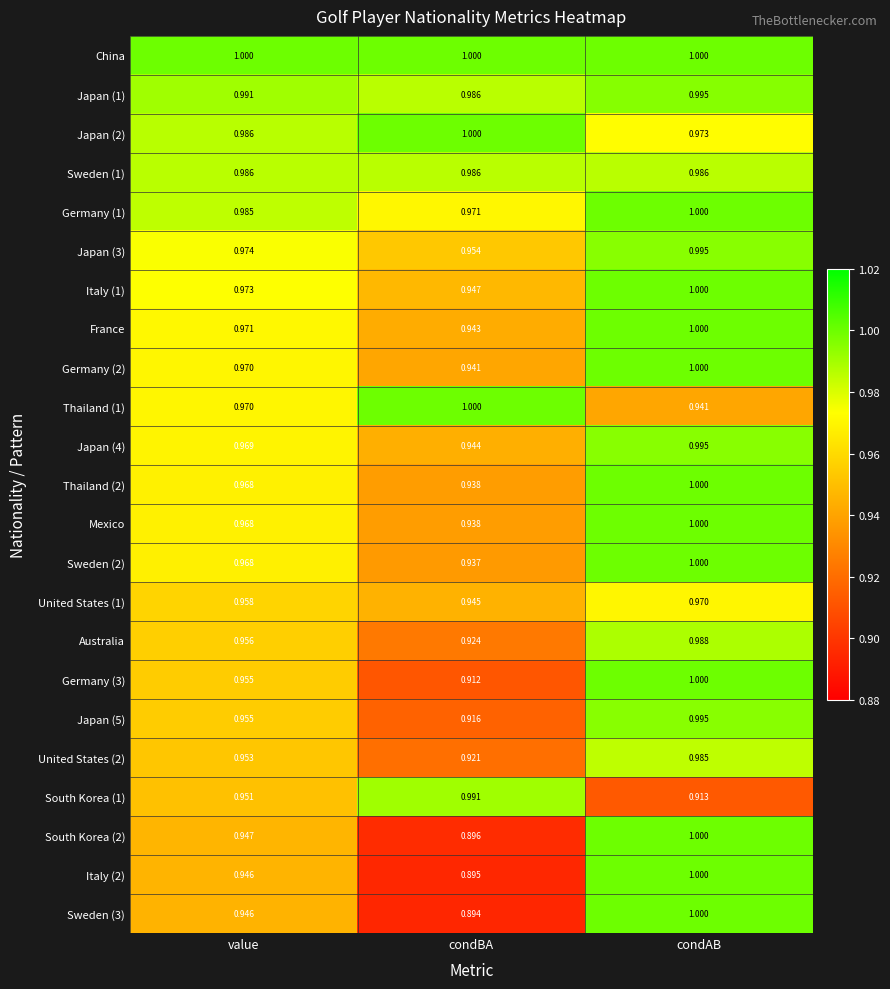

Rank the categories by Germany (3) value from highest to lowest.

condAB, value, condBA